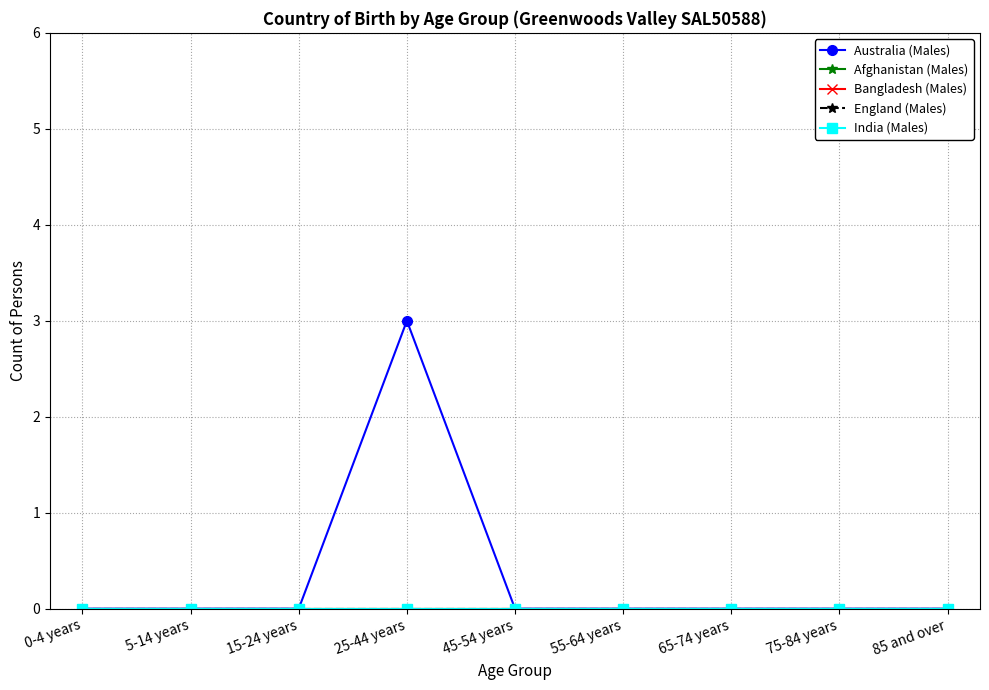

Does the chart have visible grid lines?

Yes